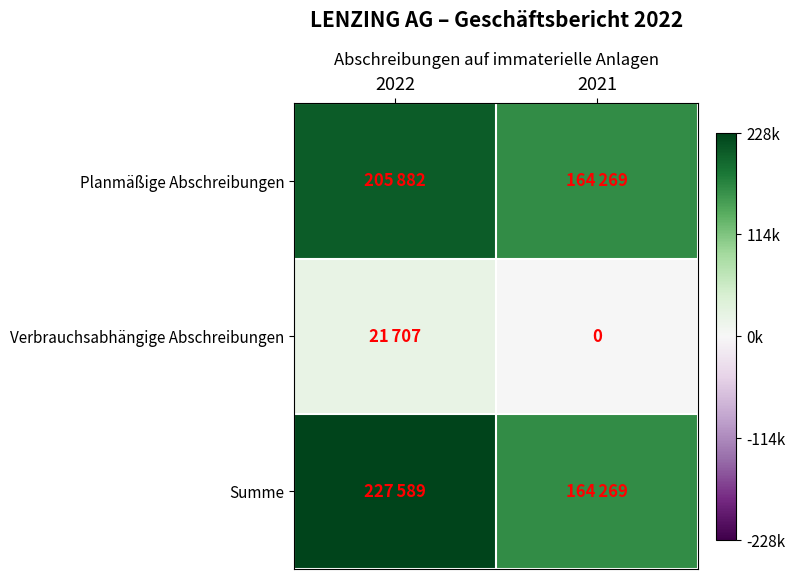

The value of Summe at 2021 is 164269. True or false?

True